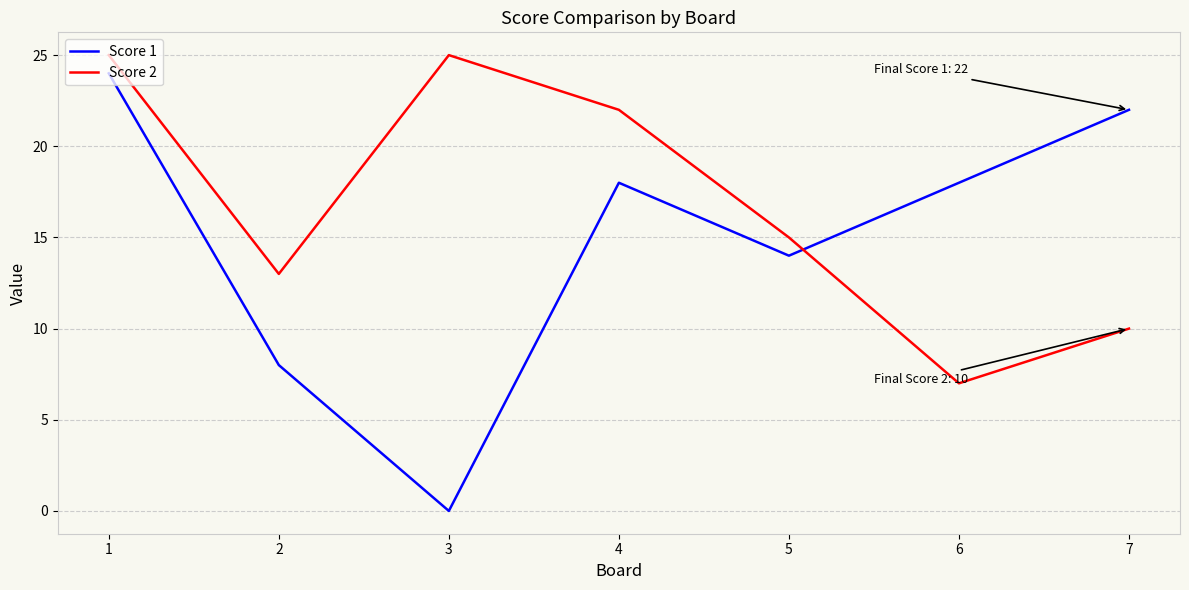

Rank the series at 2 from lowest to highest value.

Score 1, Score 2